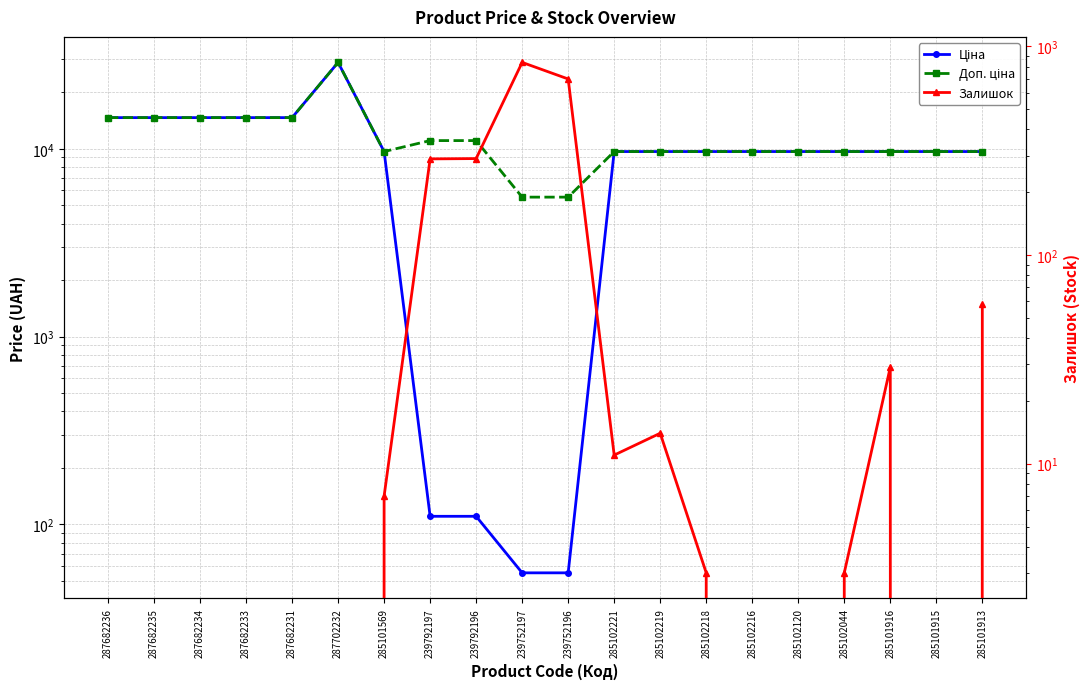

What is the label of the 15th point from the left?

285102216